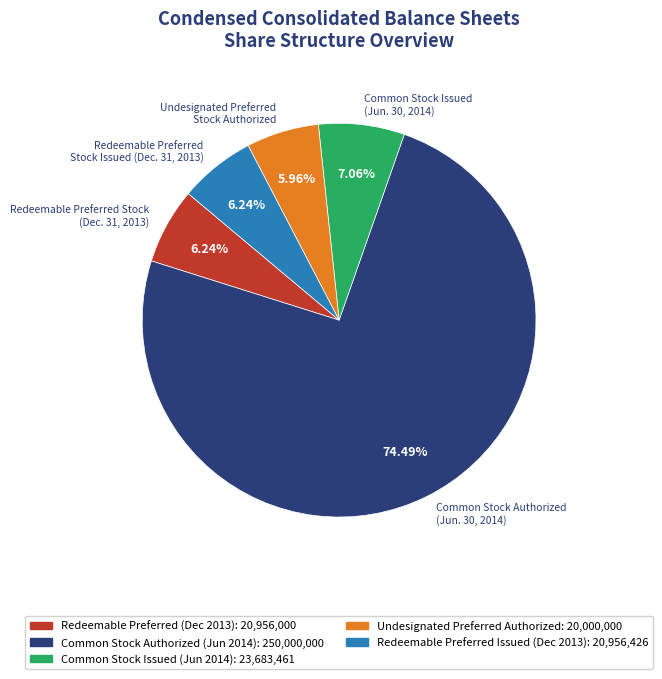

Is there a majority slice in this chart?

Yes